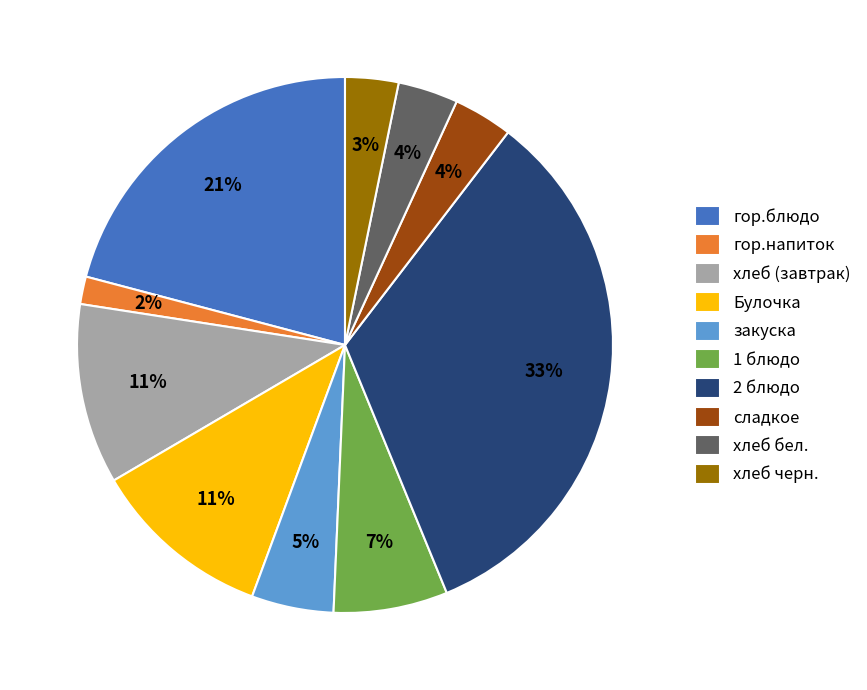

What percentage is the сладкое slice, to the nearest percent?

4%